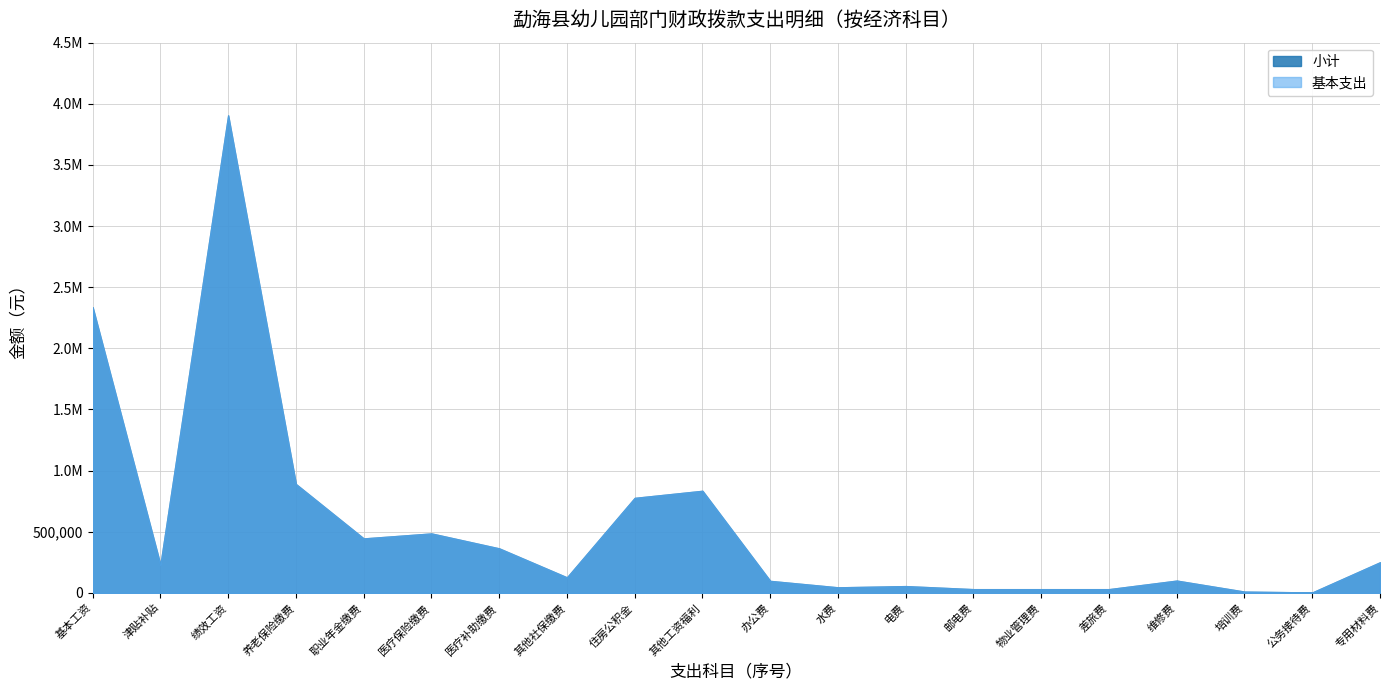

Reading left to right, what are all the values shown in this chart?

基本工资=2336352.0	津贴补贴=229584.0	绩效工资=3905026.0	机关事业单位基本养老保险缴费=889787.2	职业年金缴费=444893.6	职工基本医疗保险缴费=485642.8	公务员医疗补助缴费=363504.5	其他社会保障缴费=126466.1	住房公积金=776515.4	其他工资福利支出=834528.0	办公费=97628.6	水费=45000.0	电费=55000.0	邮电费=30000.0	物业管理费=30000.0	差旅费=30000.0	维修（护）费=100000.0	培训费=10000.0	公务接待费=3000.0	专用材料费=250000.0